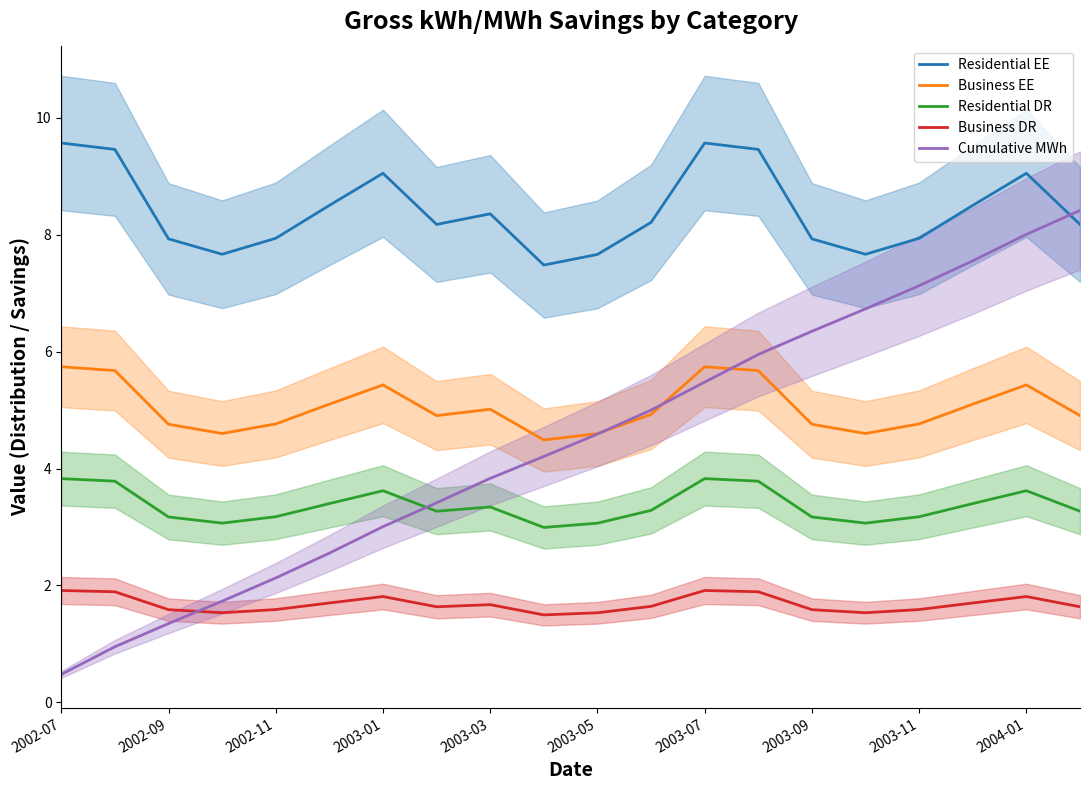

Is this an area chart (filled region under the line)?

No